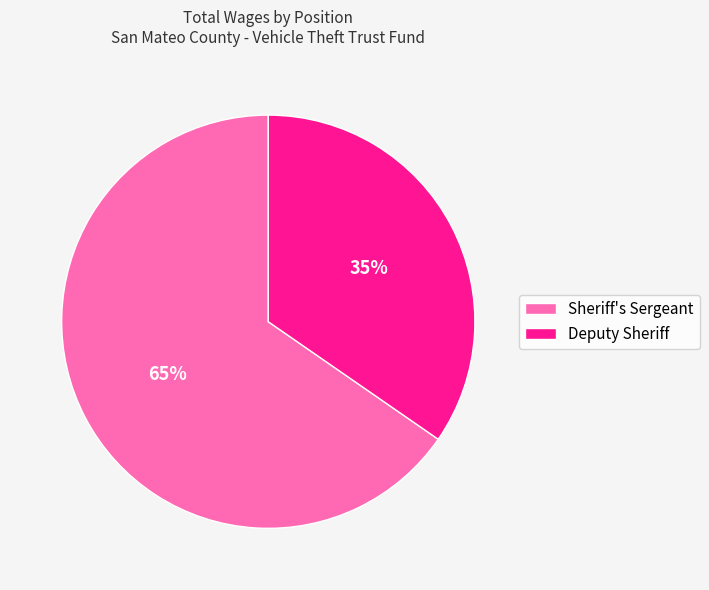

How many segments does this pie chart have?

2